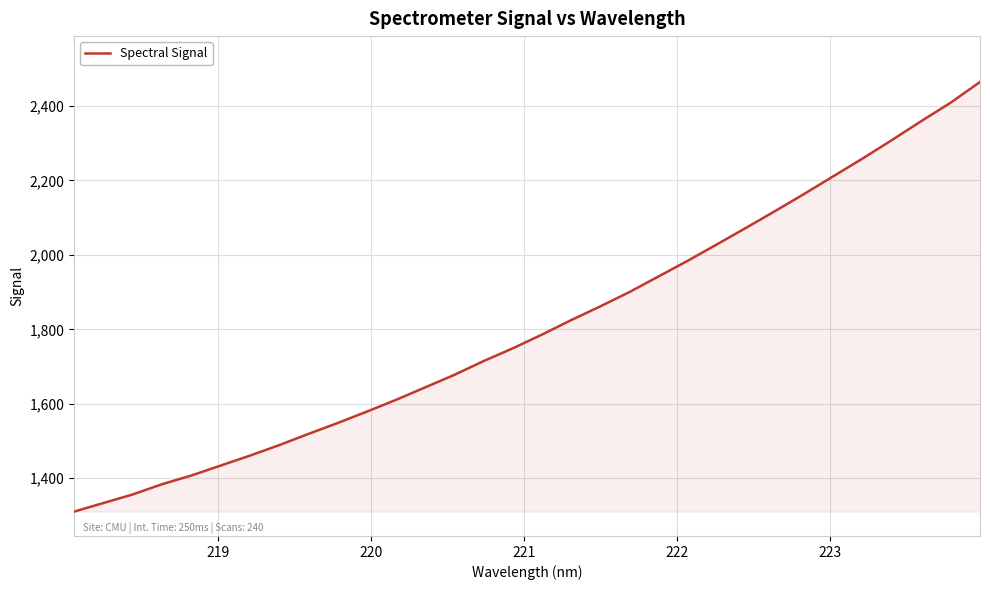

What is the smallest value displayed?

1310.2